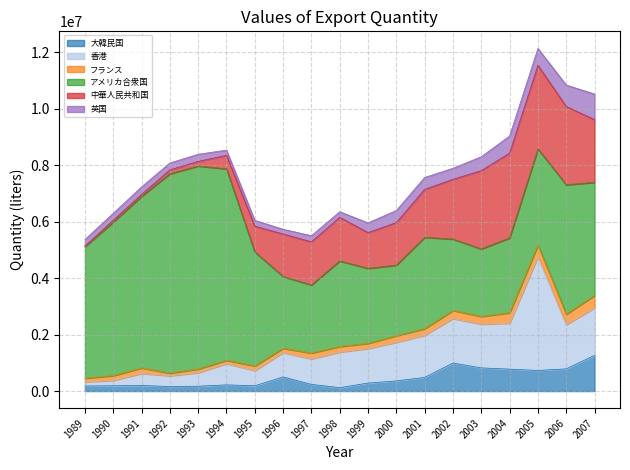

What is the minimum value shown in the chart?

19005